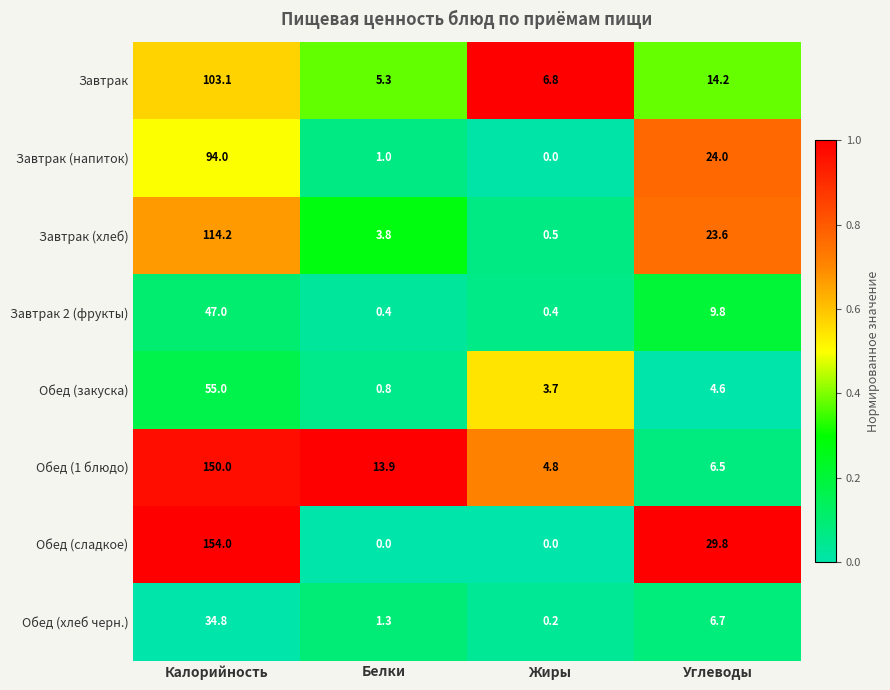

At which label does Обед (закуска) reach its peak?

Калорийность